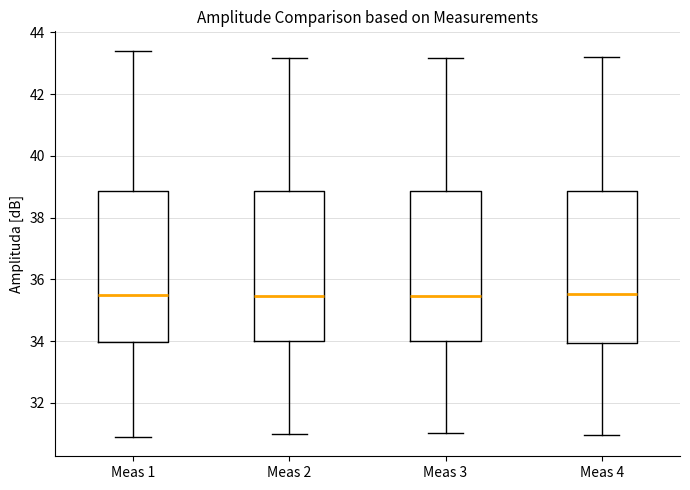

Reading left to right, transcribe this box plot: for each box, give where its median line is, the range the box spans, and where its two whiskers end, as read against the y-axis. The values are not printed on the chart, so give them approximately, as read against the axis.

Meas 1: median 35.6, box 34.0 to 38.8, whiskers 31.0 to 43.4
Meas 2: median 35.4, box 34.0 to 38.8, whiskers 31.0 to 43.2
Meas 3: median 35.4, box 34.0 to 38.8, whiskers 31.0 to 43.2
Meas 4: median 35.6, box 34.0 to 38.8, whiskers 31.0 to 43.2